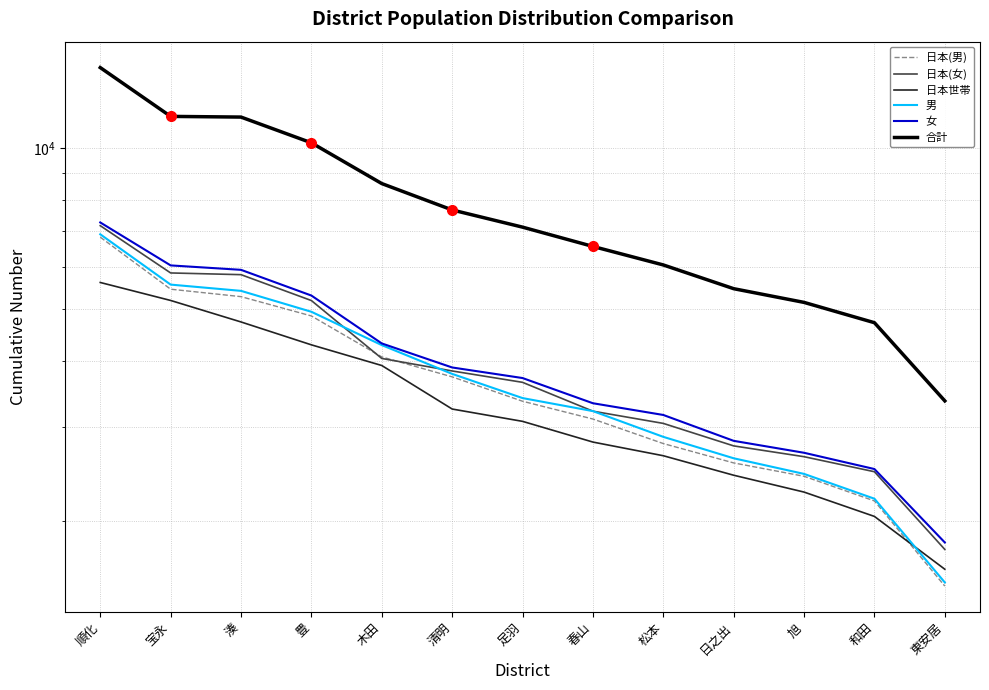

List the series in order of their peak value, lowest first.

日本世帯, 日本(男), 男, 日本(女), 女, 合計